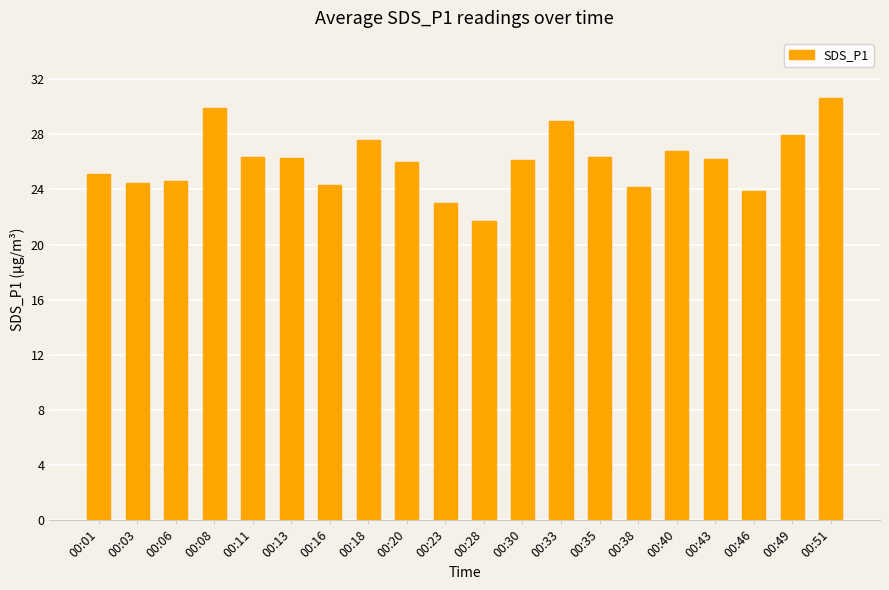

What is the greatest value displayed?

30.7